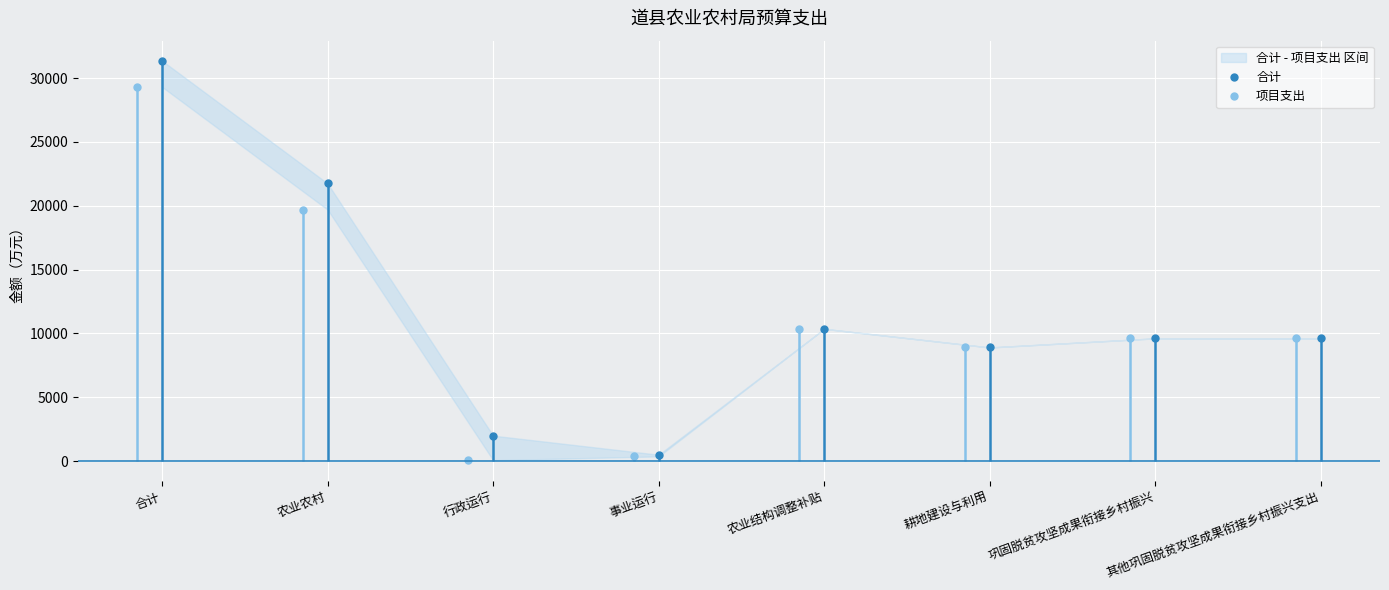

Is it true that 合计 equals 881.6 at 事业运行?

False